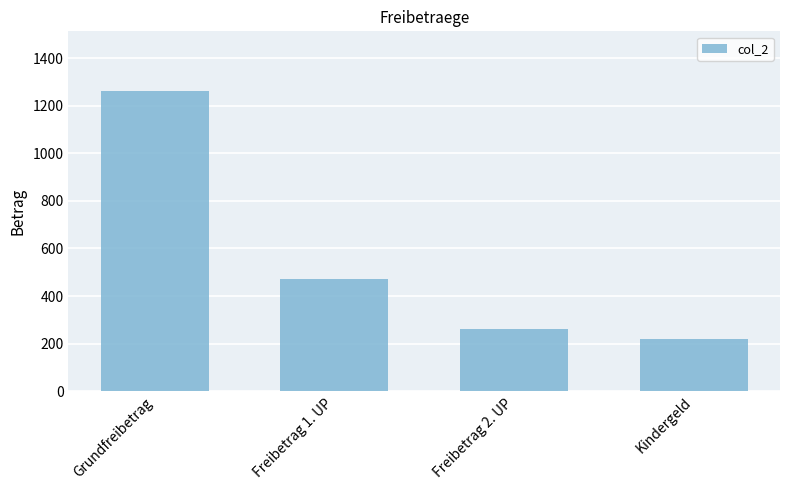

What is the difference between the values at Freibetrag 1. UP and Kindergeld?

252.4